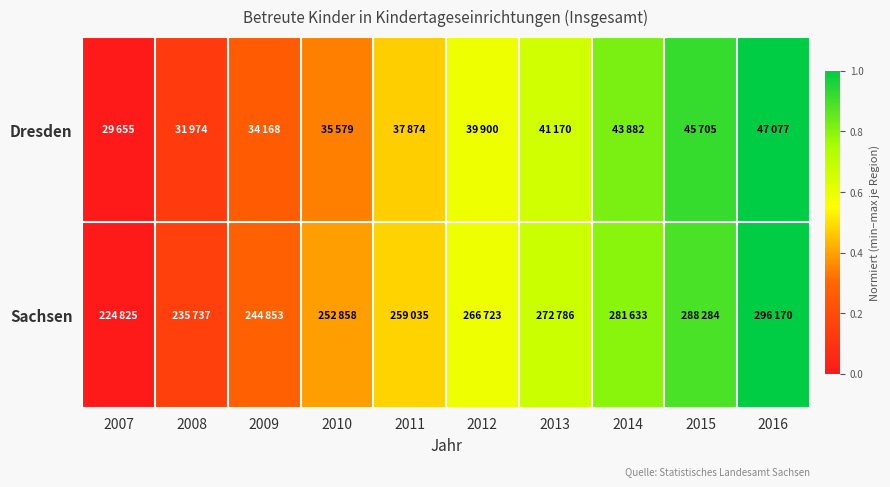

At how many categories does at least one series exceed 0?

9